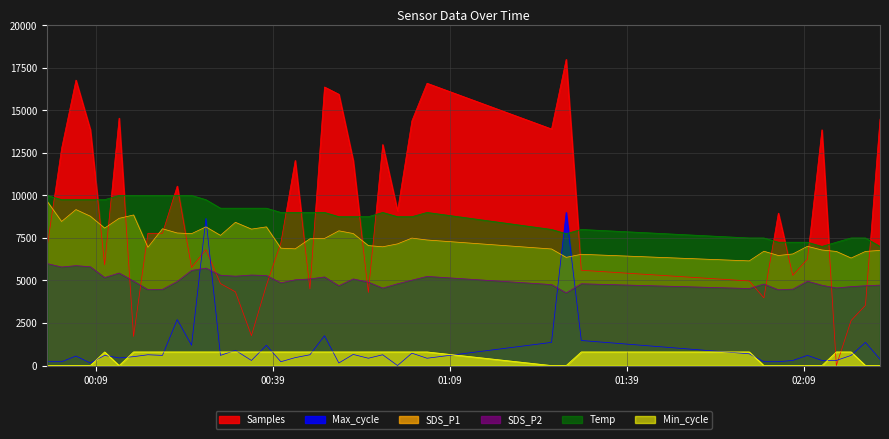

What is the difference between the highest and lowest values at 2021/12/07 00:15:25?

9478.3